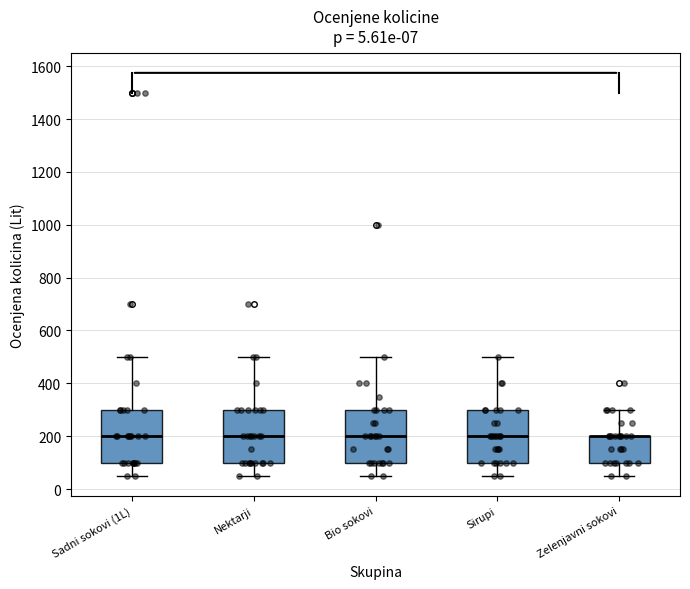

Reading left to right, read every box against the y-axis: the position of its median line, the range the box covers, and the ends of its whiskers. The values are not printed on the chart, so give them approximately, as read against the axis.

Sadni sokovi (1L): median 200, box 100 to 300, whiskers 60 to 500
Nektarji: median 200, box 100 to 300, whiskers 60 to 500
Bio sokovi: median 200, box 100 to 300, whiskers 60 to 500
Sirupi: median 200, box 100 to 300, whiskers 60 to 500
Zelenjavni sokovi: median 200 (drawn on the box's upper edge), box 100 to 200, whiskers 60 to 300